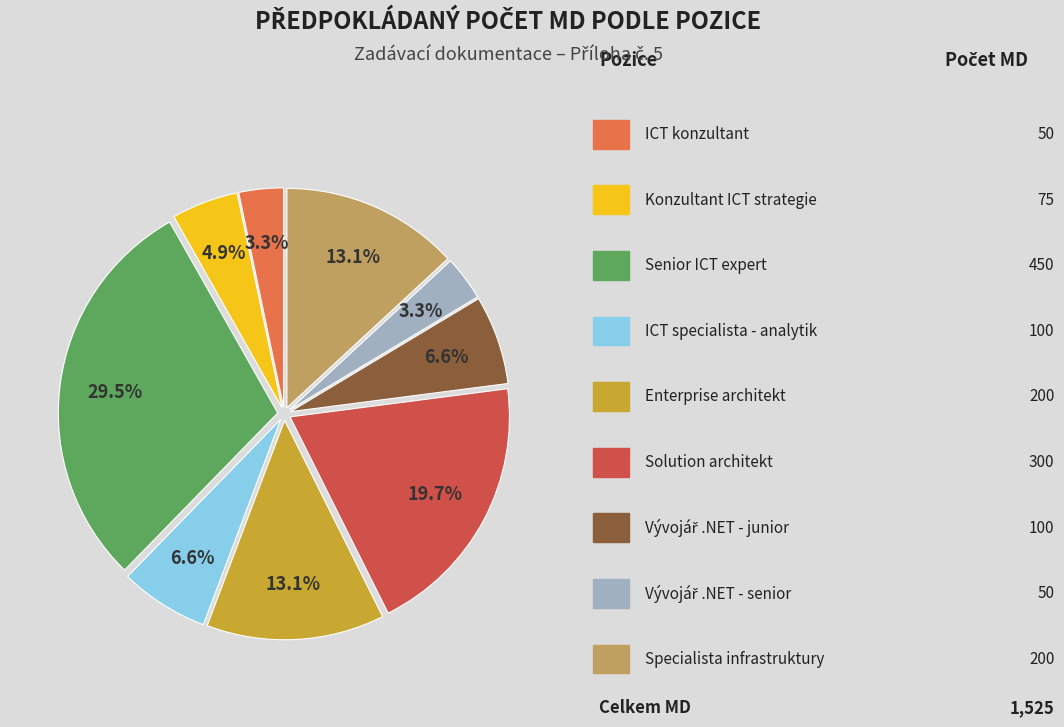

Is there any slice that represents more than half of the pie?

No